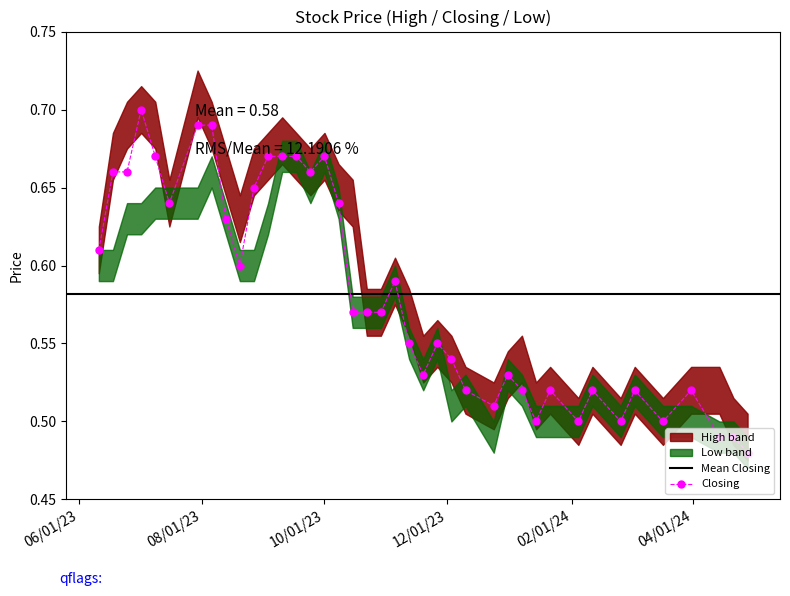

At which category does Low reach its first local valley?

6